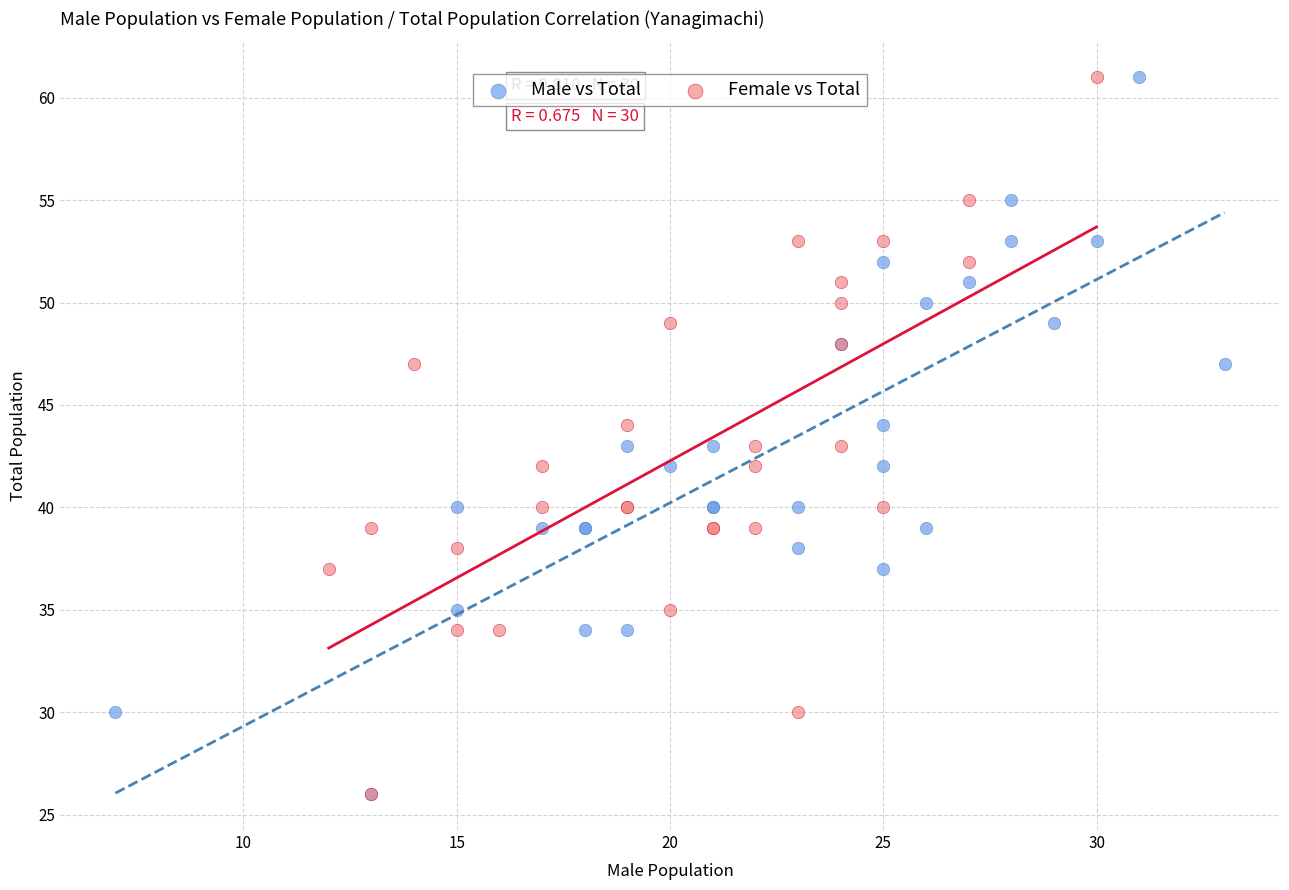

What are all the series names shown in the legend?

Male vs Total, Female vs Total